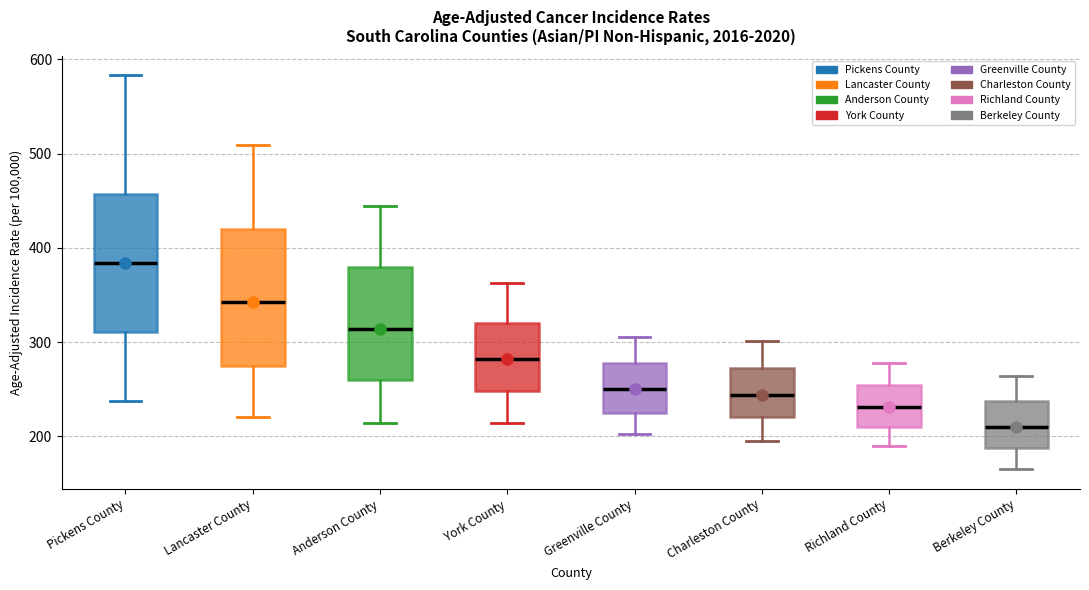

Reading left to right, read every box against the y-axis: the position of its median line, the range the box covers, and the ends of its whiskers. The values are not printed on the chart, so give them approximately, as read against the axis.

Pickens County: median 380, box 310 to 460, whiskers 240 to 580
Lancaster County: median 340, box 280 to 420, whiskers 220 to 510
Anderson County: median 310, box 260 to 380, whiskers 210 to 440
York County: median 280, box 250 to 320, whiskers 210 to 360
Greenville County: median 250, box 230 to 280, whiskers 200 to 310
Charleston County: median 240, box 220 to 270, whiskers 200 to 300
Richland County: median 230, box 210 to 250, whiskers 190 to 280
Berkeley County: median 210, box 190 to 240, whiskers 170 to 260